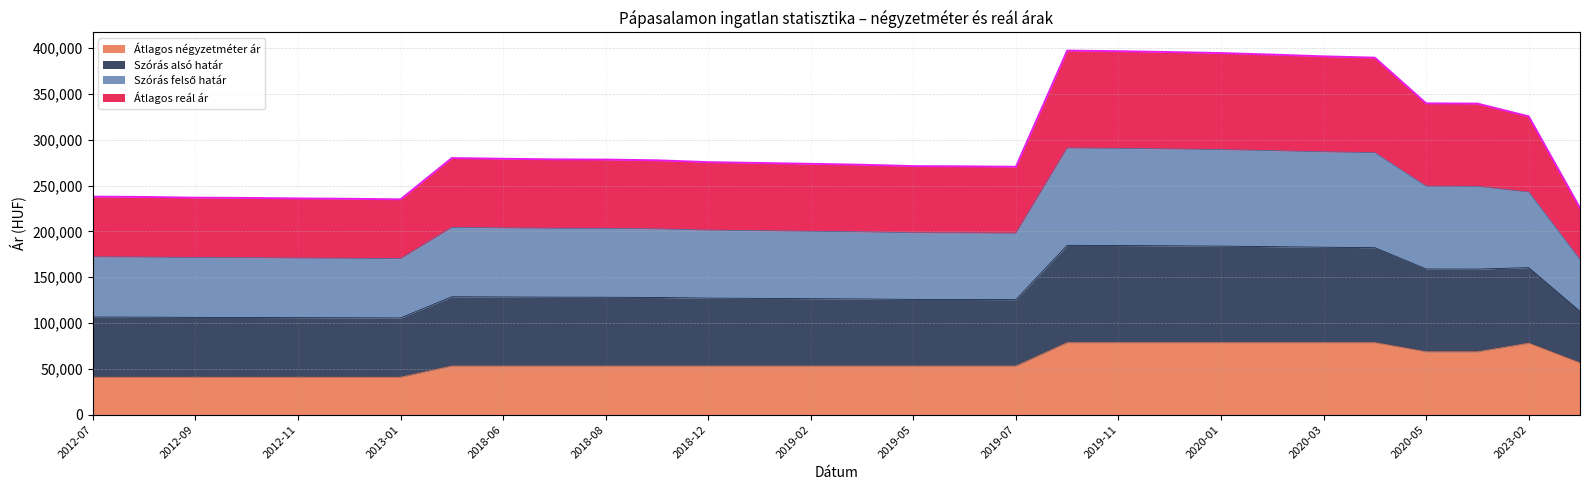

In Átlagos négyzetméter ár, how many points are higher than both neighbors (excluding endpoints)?

1